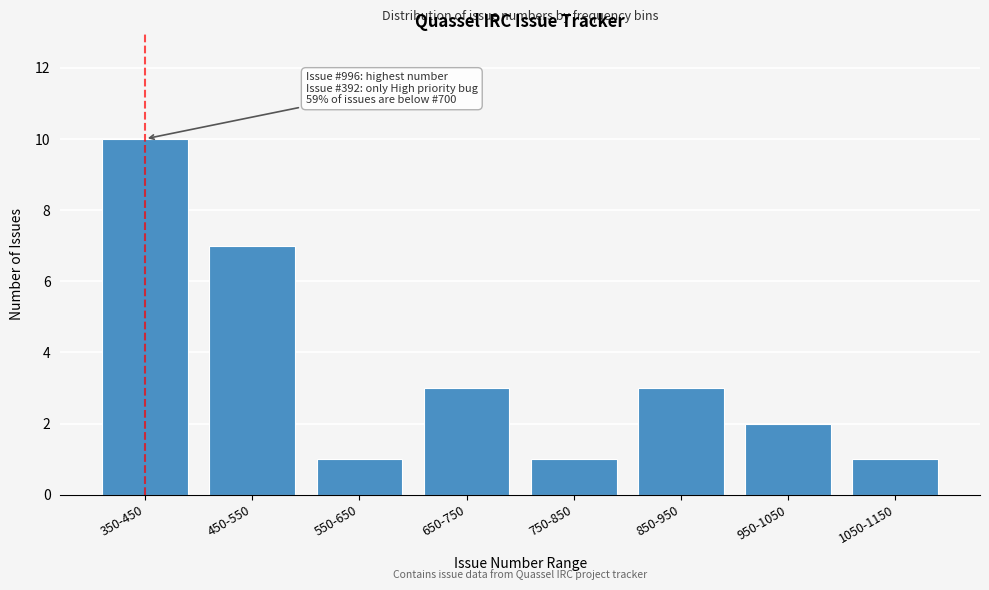

Reading left to right, what are all the values shown in this chart?

10	7	1	3	1	3	2	1